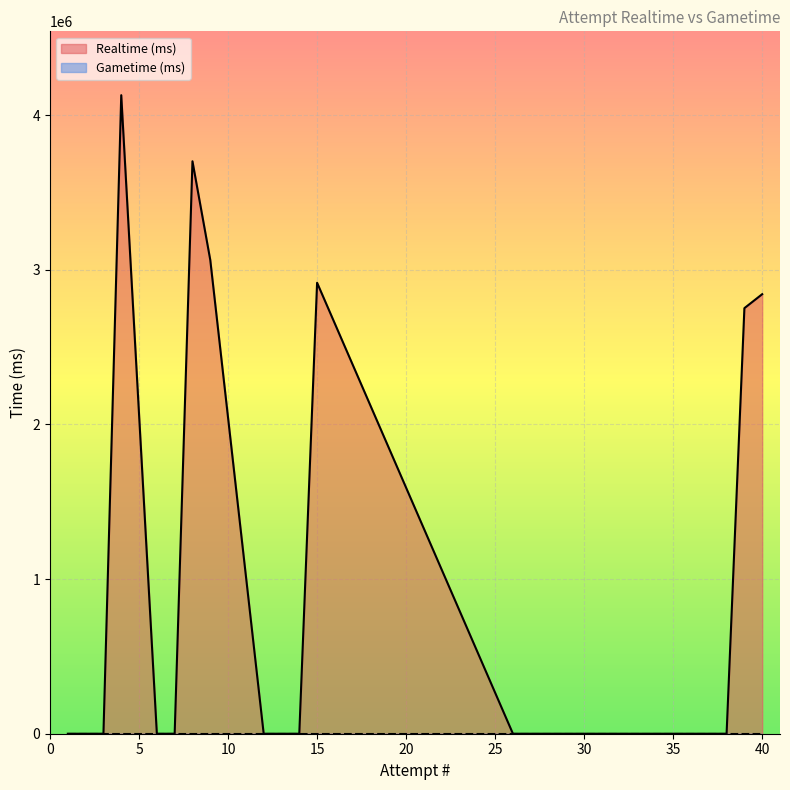

Reading left to right, transcribe all the data shown in this chart.

Realtime (ms): 40=2842458	39=2752157	38=0	37=0	36=0	35=0	34=0	33=0	32=0	31=0	30=0	29=0	28=0	27=0	26=0	15=2916459	14=0	13=0	12=0	9=3063753	8=3701992	7=0	6=0	4=4129341	3=0	2=0	1=0
Gametime (ms): 40=0	39=0	38=0	37=0	36=0	35=0	34=0	33=0	32=0	31=0	30=0	29=0	28=0	27=0	26=0	15=0	14=0	13=0	12=0	9=0	8=0	7=0	6=0	4=0	3=0	2=0	1=0